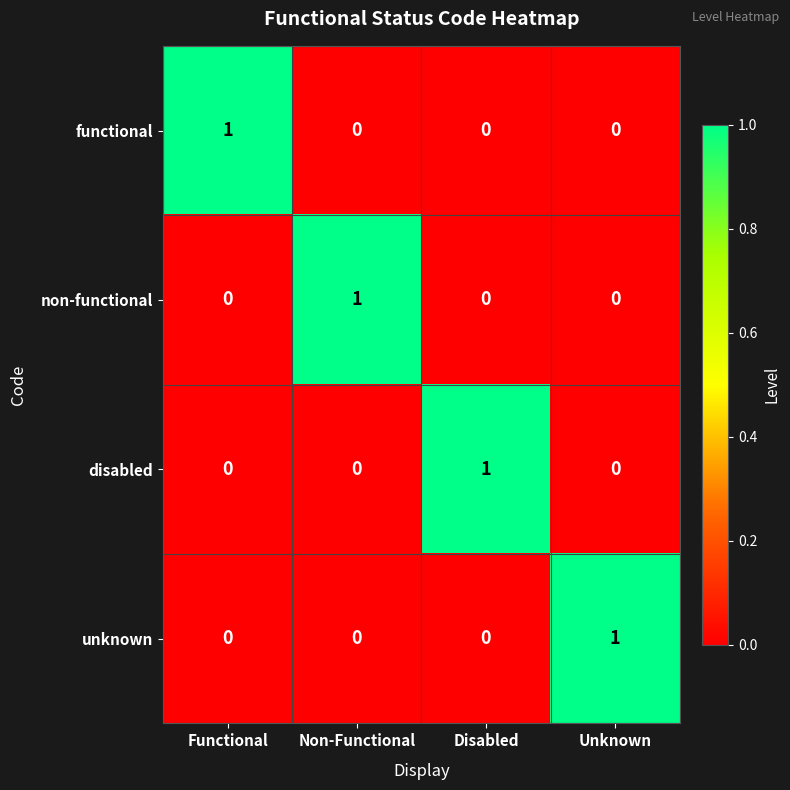

At how many categories does at least one series exceed 0?

4